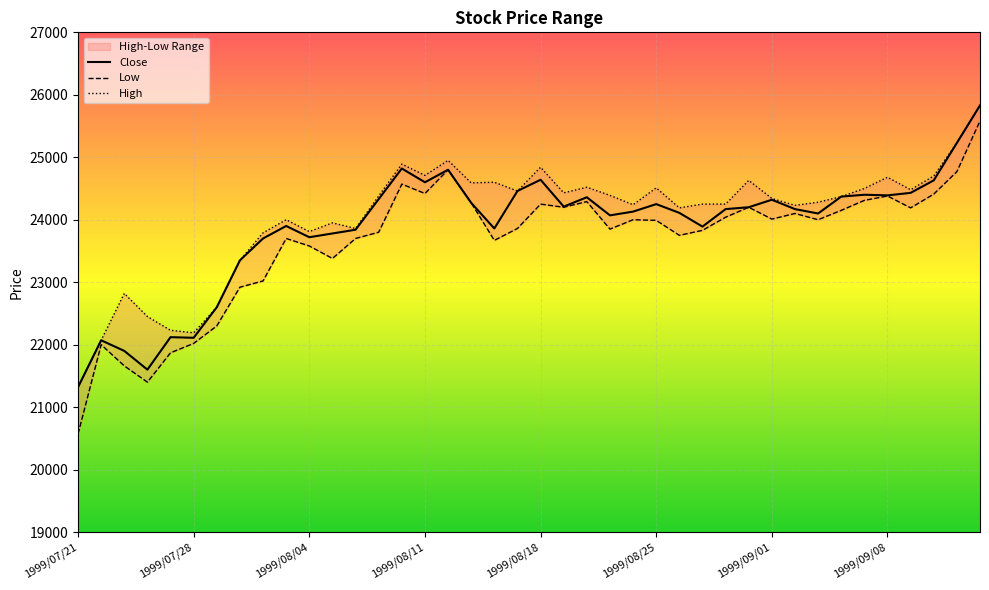

At 1999/07/23, list the series in order from largest to smallest.

High, Close, Low